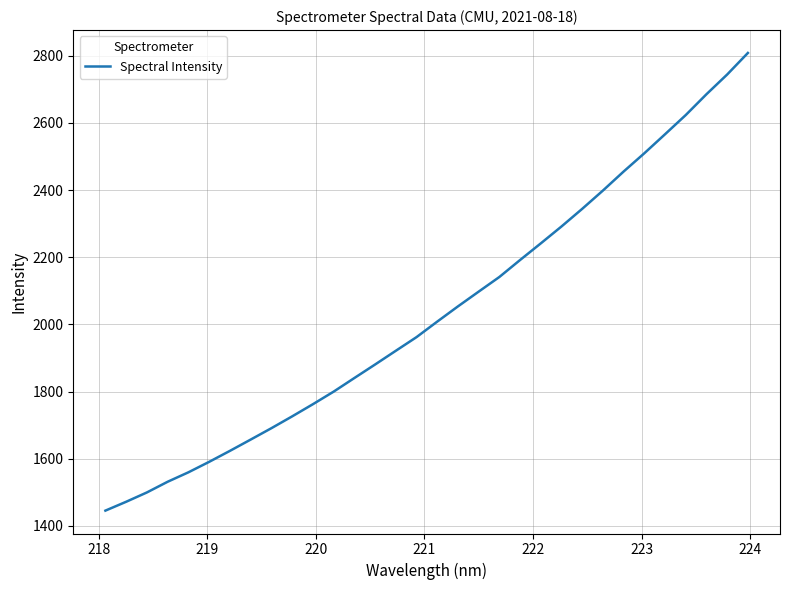

What is the greatest value displayed?

2808.0